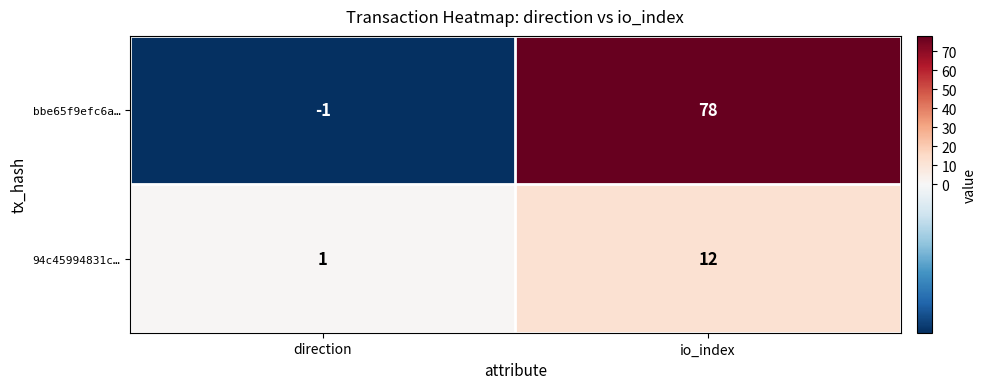

At which category is the sum across all series the highest?

io_index